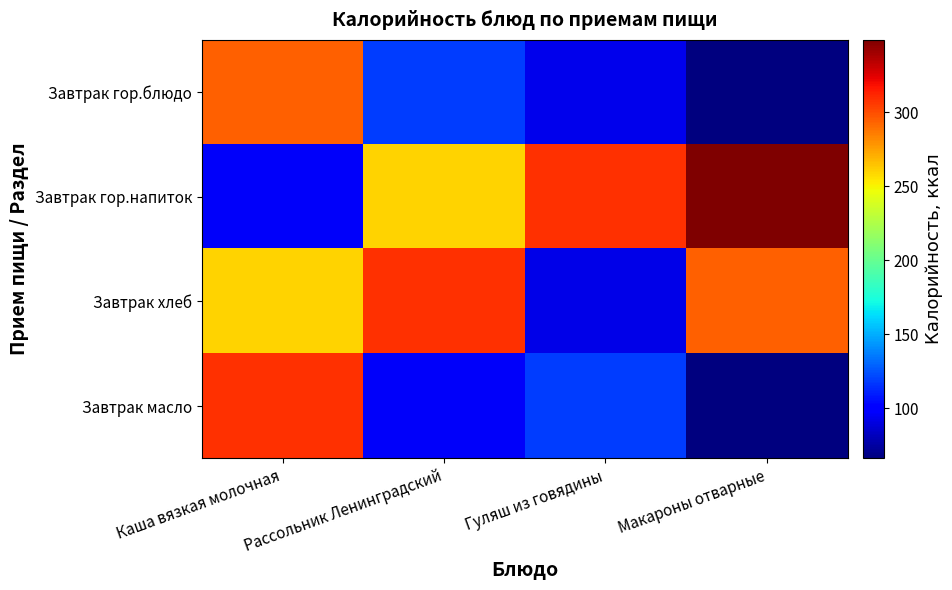

How many series are shown in this chart?

4